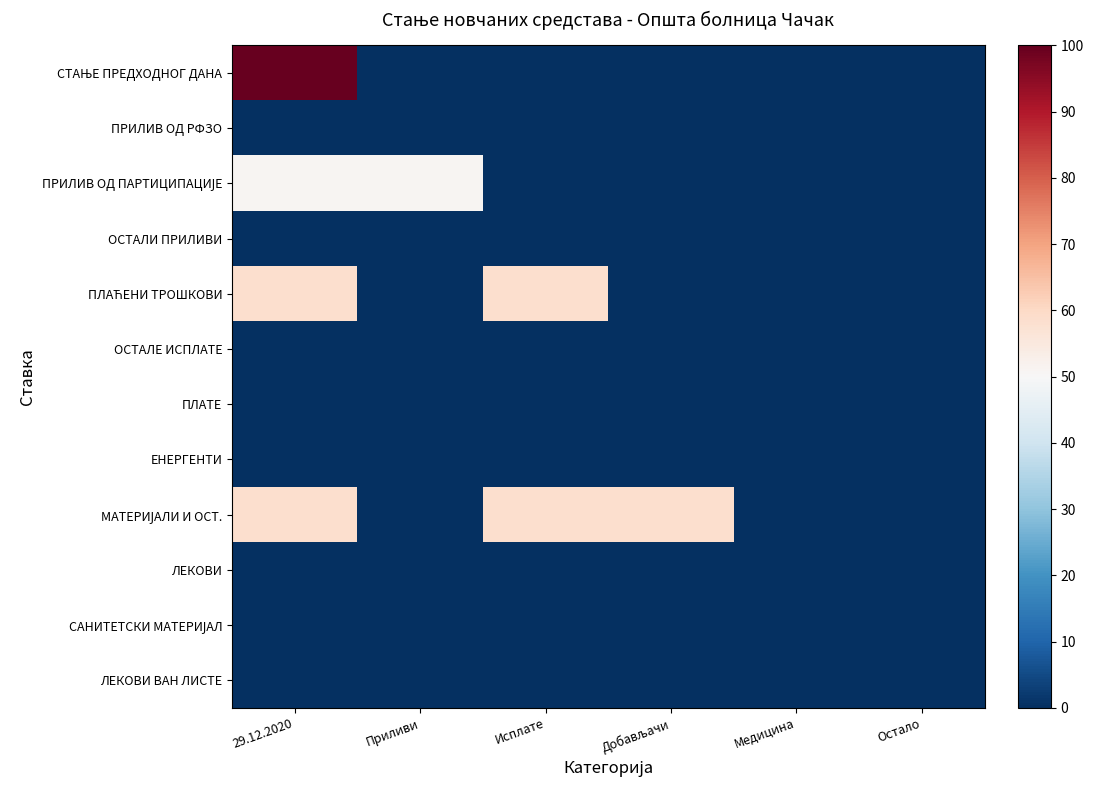

Which has a higher value, Приливи or Добављачи?

Приливи